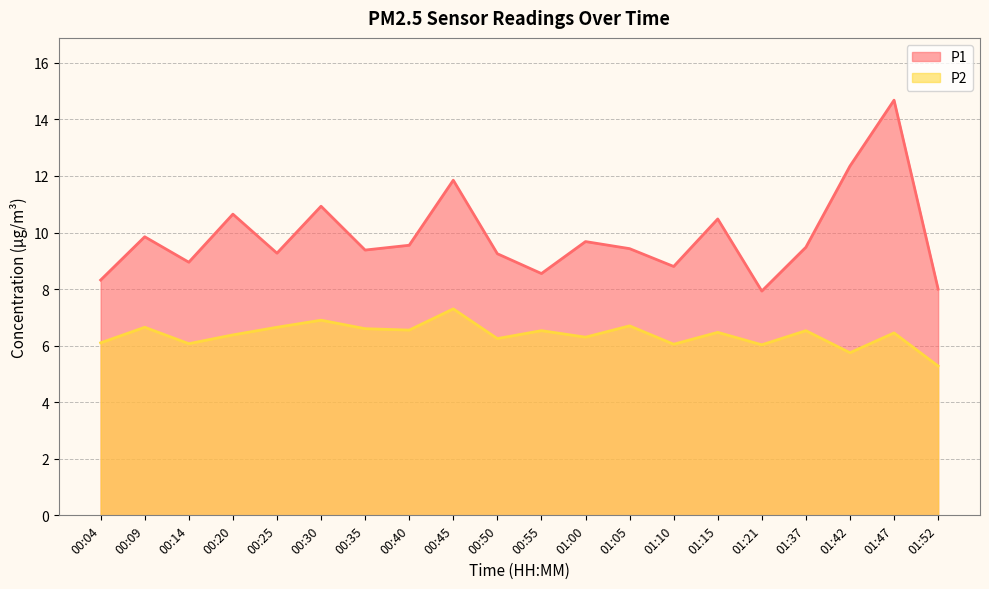

Reading left to right, extract all data points from this chart.

P1: 00:04=8.3	00:09=9.8	00:14=8.9	00:20=10.7	00:25=9.3	00:30=10.9	00:35=9.4	00:40=9.6	00:45=11.8	00:50=9.2	00:55=8.6	01:00=9.7	01:05=9.4	01:10=8.8	01:15=10.5	01:21=7.9	01:37=9.5	01:42=12.3	01:47=14.7	01:52=8.0
P2: 00:04=6.1	00:09=6.7	00:14=6.1	00:20=6.4	00:25=6.7	00:30=6.9	00:35=6.6	00:40=6.5	00:45=7.3	00:50=6.2	00:55=6.5	01:00=6.3	01:05=6.7	01:10=6.0	01:15=6.5	01:21=6.0	01:37=6.5	01:42=5.8	01:47=6.5	01:52=5.3